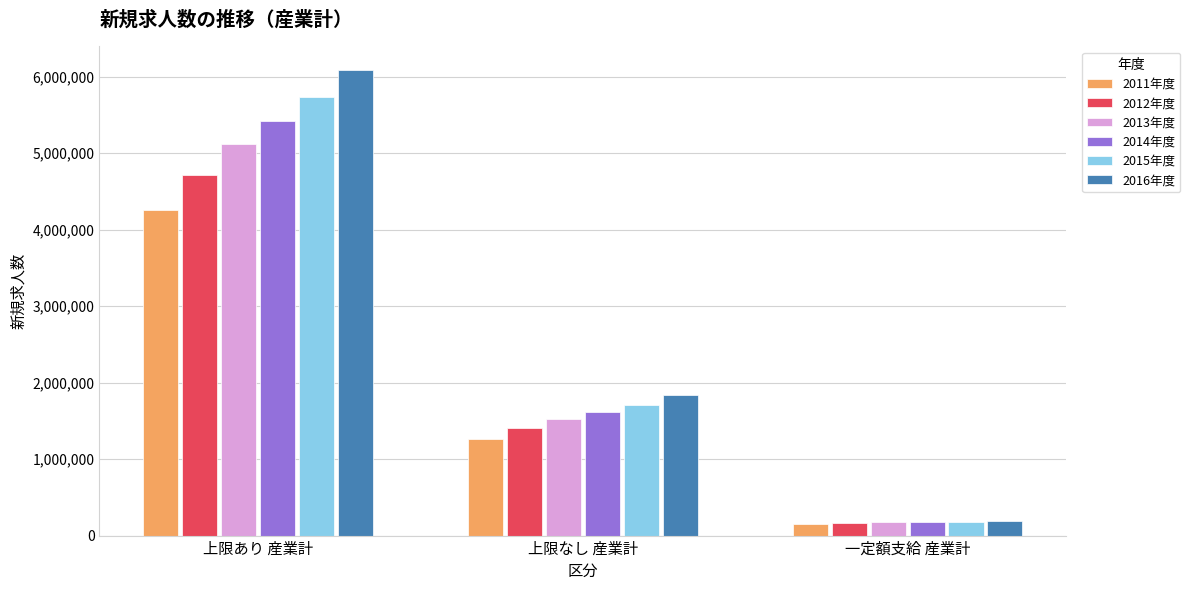

List the labels in order of 2015年度 value, largest first.

上限あり 産業計, 上限なし 産業計, 一定額支給 産業計